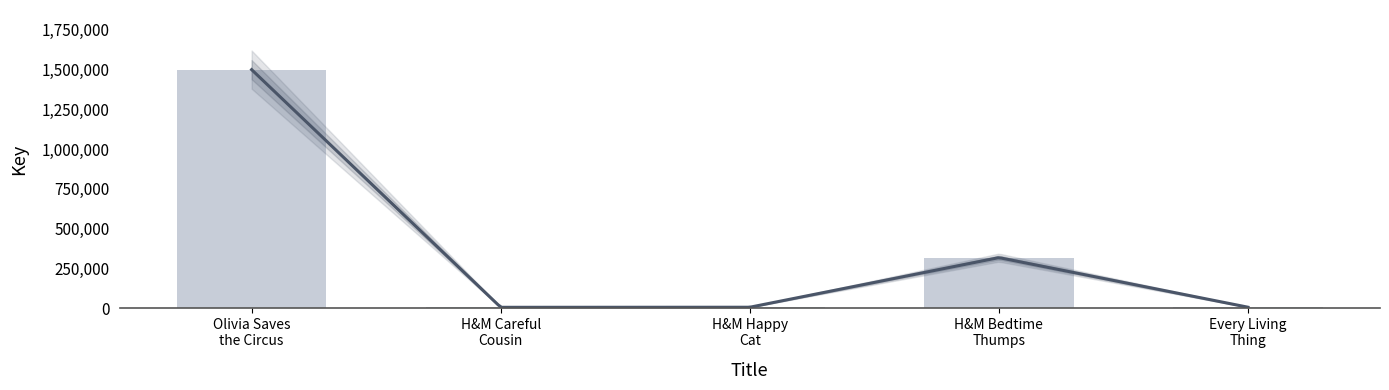

Reading left to right, extract all data points from this chart.

1498628	5544	5987	317712	6140